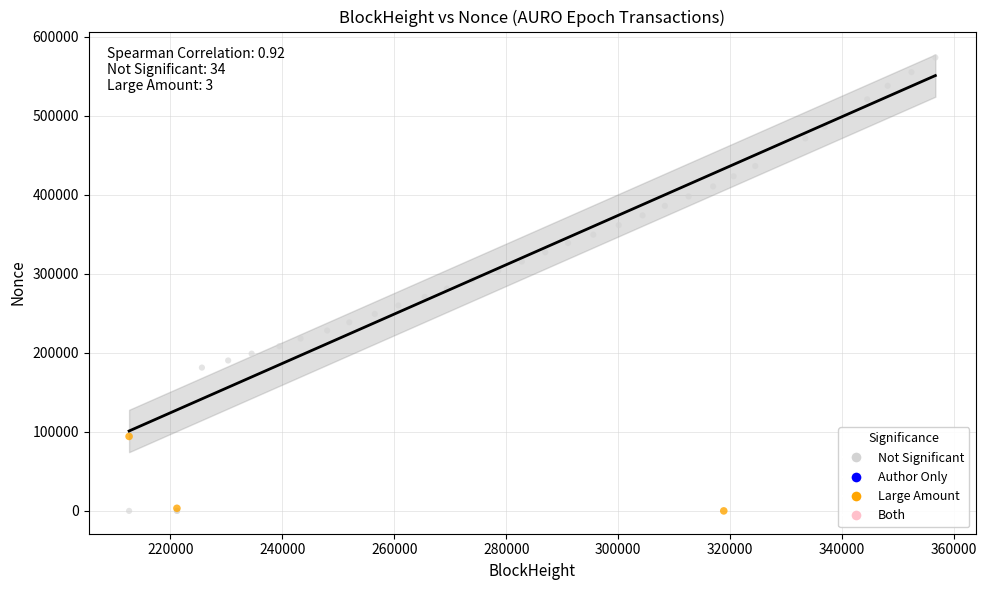

Which series has the widest spread of Y values?

Not Significant